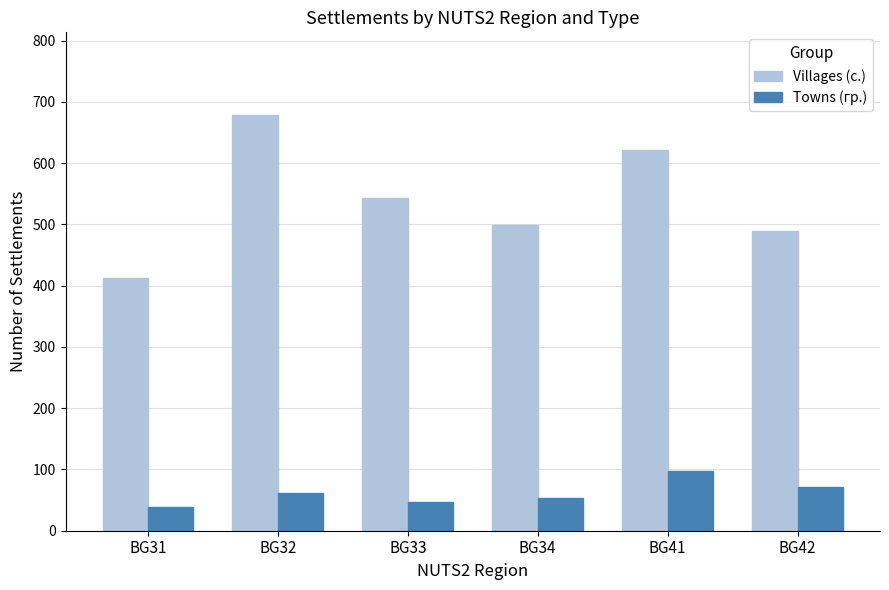

Rank the series by their average value, from highest to lowest.

Villages (с.), Towns (гр.)